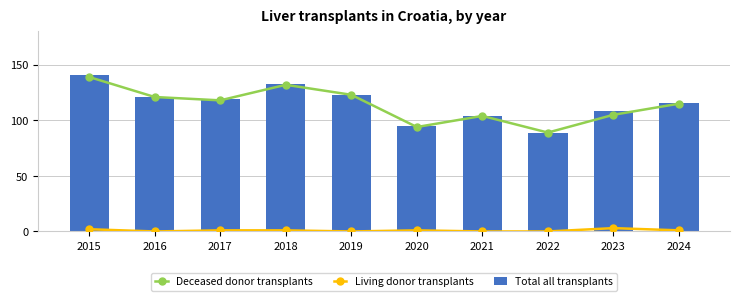

What is the sum of the Total all transplants values at 2018 and 2021?

237